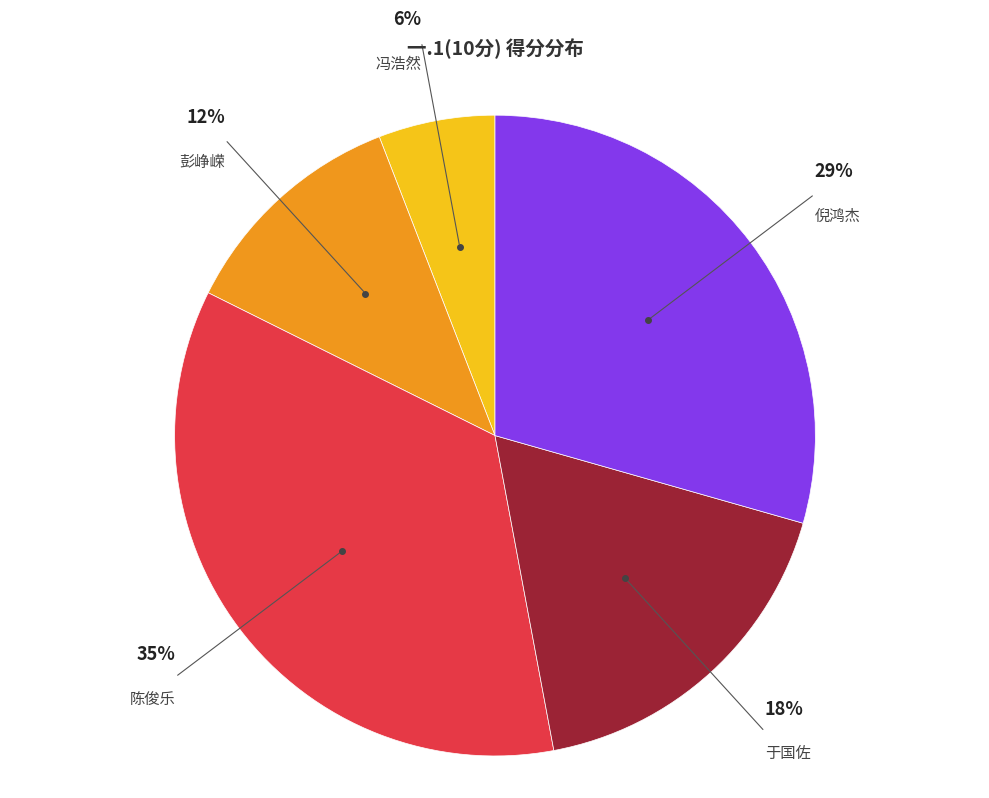

To the nearest percent, what is the difference between the largest and smallest slice percentages?

29%